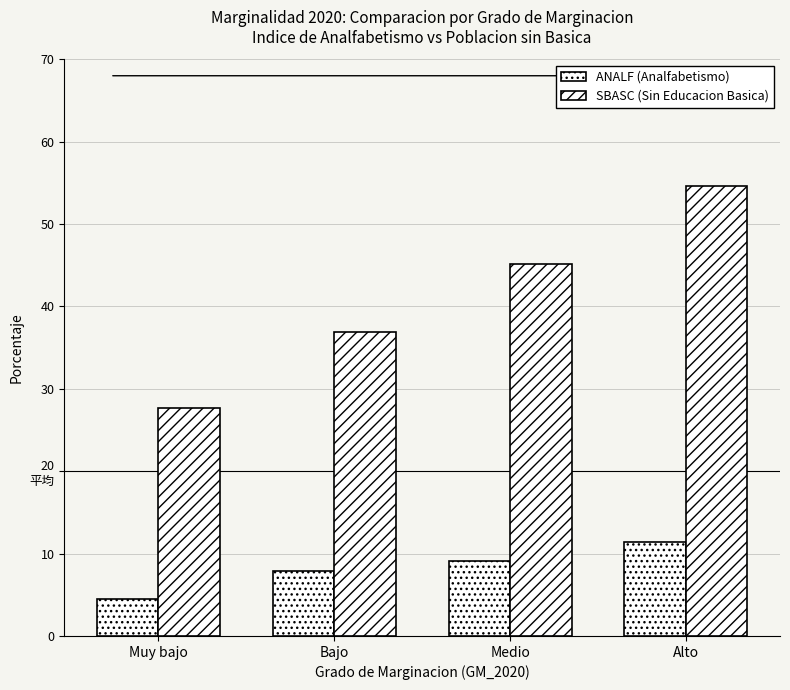

Does the chart contain any negative values?

No